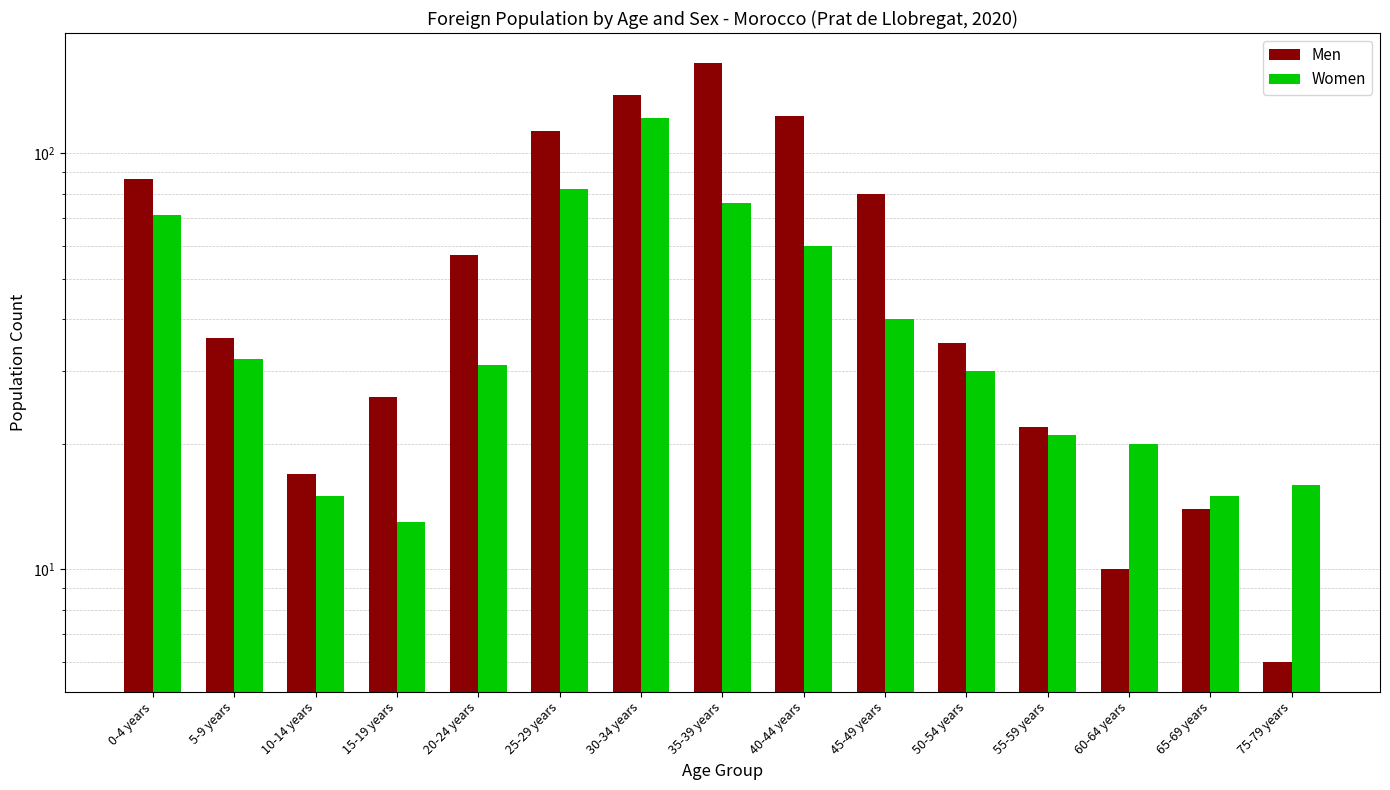

Reading left to right, list all the values displayed in this chart.

Men: 0-4 years=87	5-9 years=36	10-14 years=17	15-19 years=26	20-24 years=57	25-29 years=113	30-34 years=138	35-39 years=165	40-44 years=123	45-49 years=80	50-54 years=35	55-59 years=22	60-64 years=10	65-69 years=14	75-79 years=6
Women: 0-4 years=71	5-9 years=32	10-14 years=15	15-19 years=13	20-24 years=31	25-29 years=82	30-34 years=122	35-39 years=76	40-44 years=60	45-49 years=40	50-54 years=30	55-59 years=21	60-64 years=20	65-69 years=15	75-79 years=16